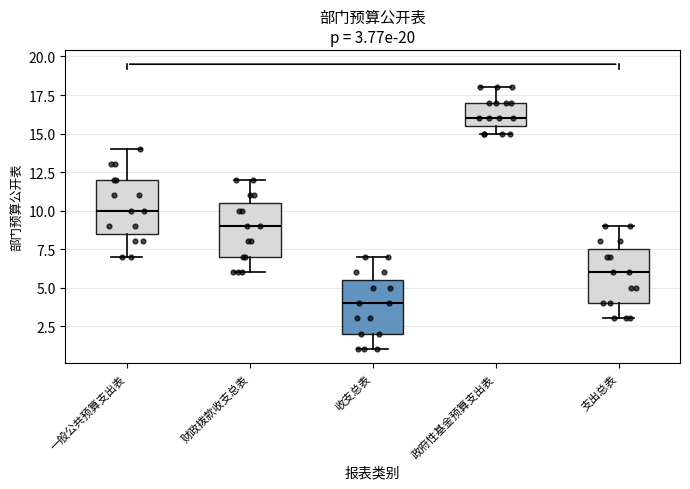

Which box has the highest median line?

政府性基金预算支出表